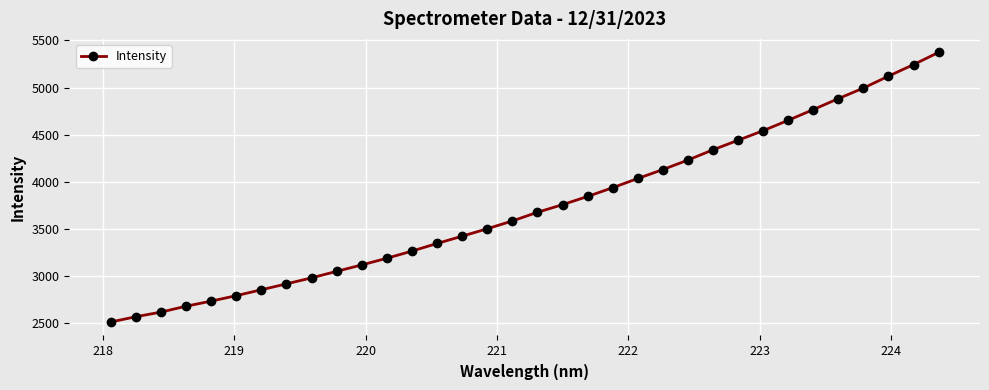

What is the sum of all values?

127104.9